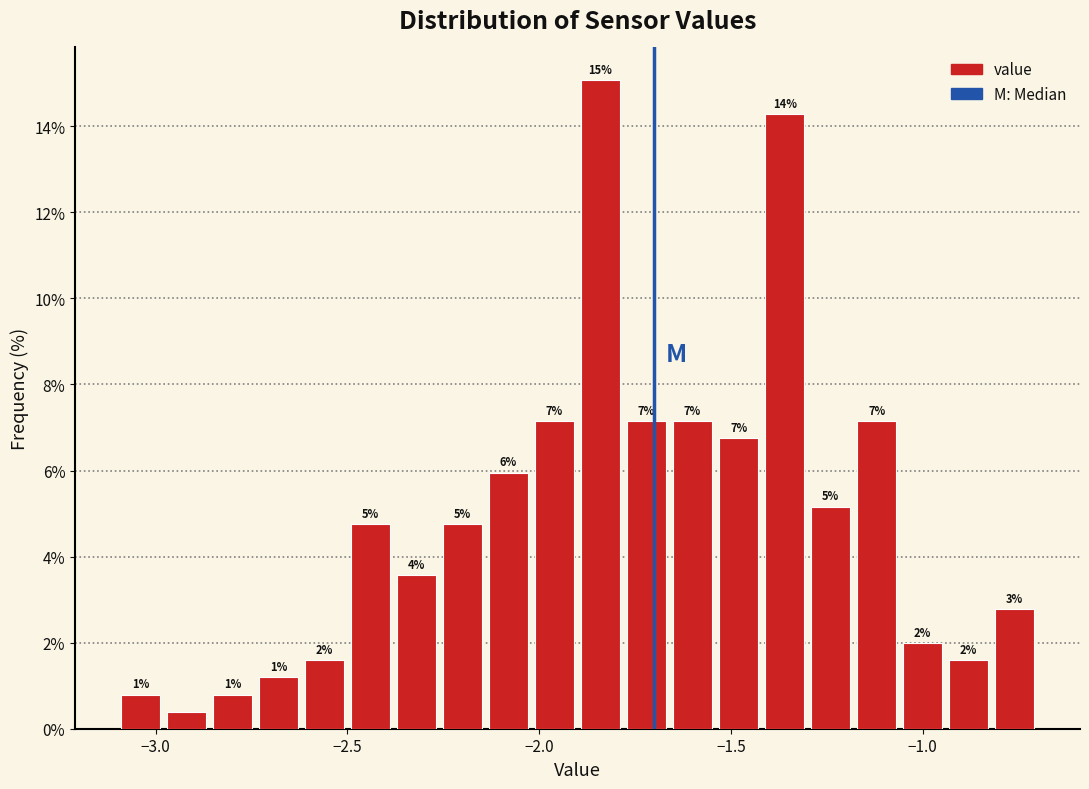

Around what value on the x-axis is the tallest bar? Give the approximate position of its centre, as read against the axis.

-1.85